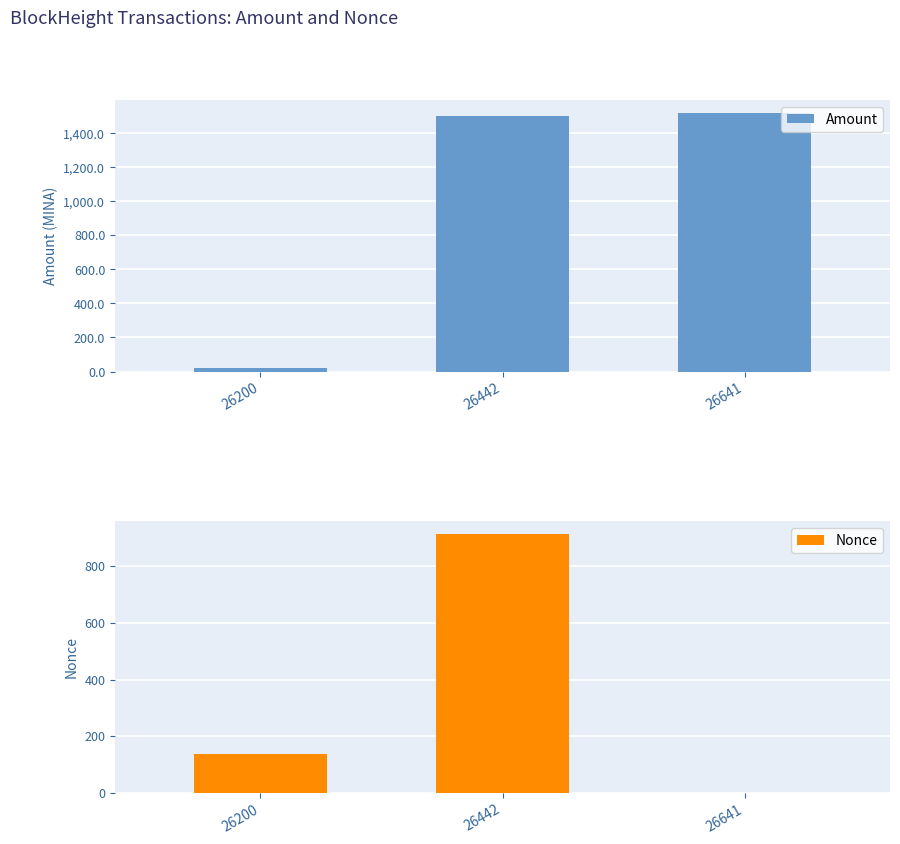

What is the difference between the maximum and second lowest values in the Nonce series?

778.0